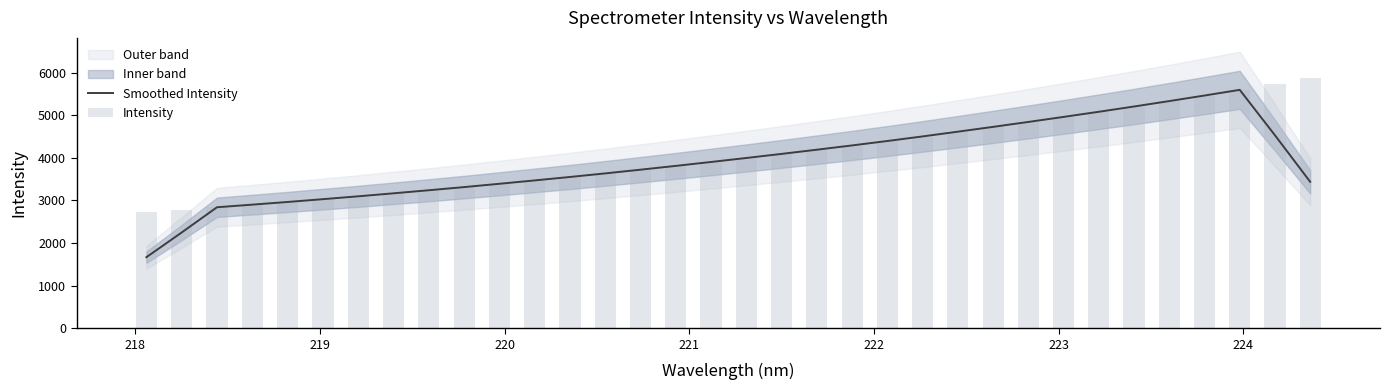

How many data points in Intensity are above 3995?

17